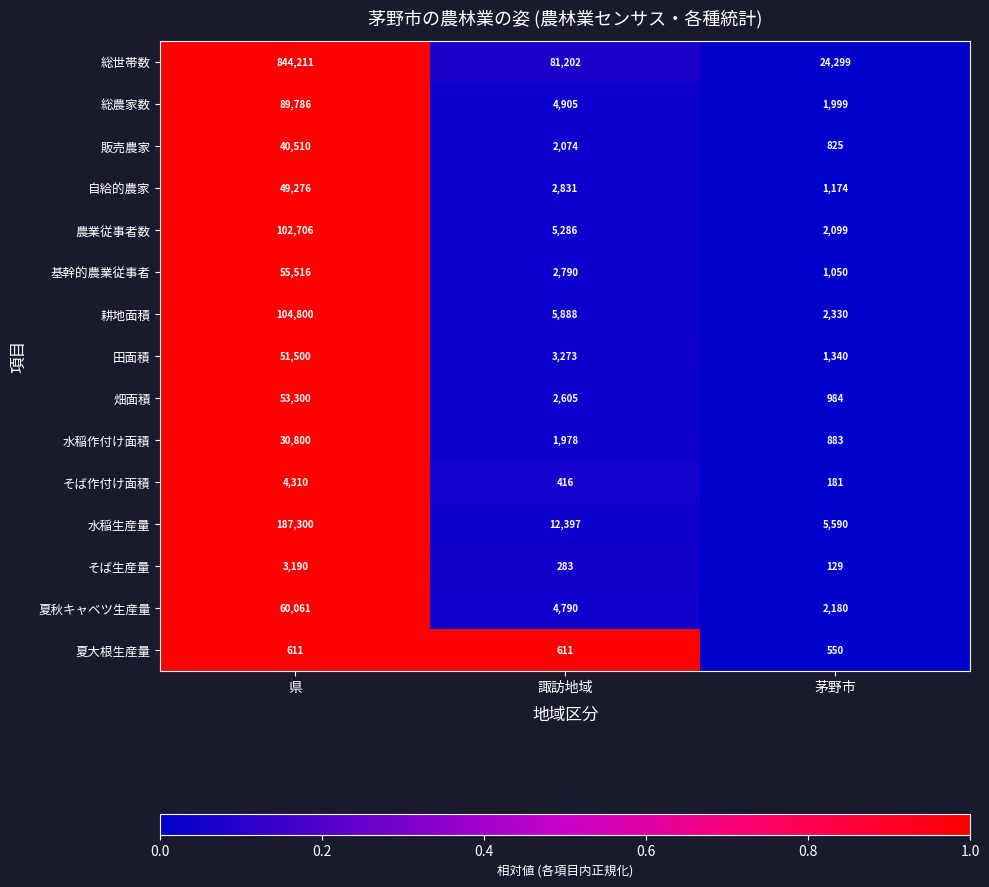

The 夏大根生産量 series shows 611 at 諏訪地域. True or false?

True